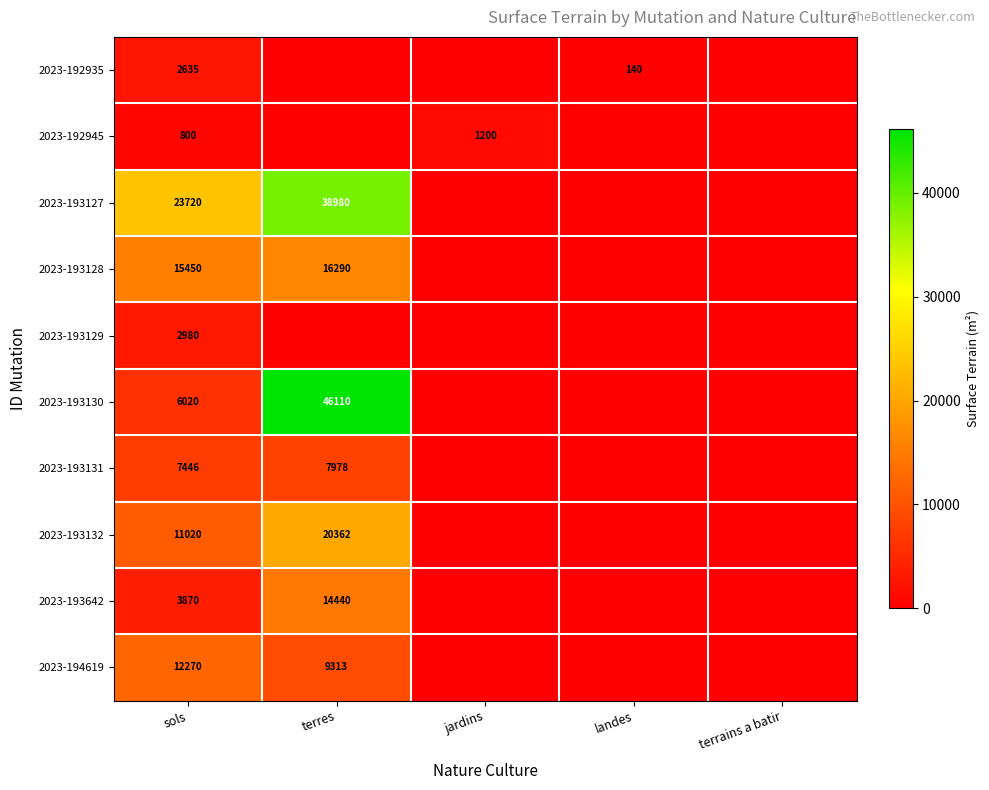

Is it true that 2023-193131 equals 11217 at terres?

False